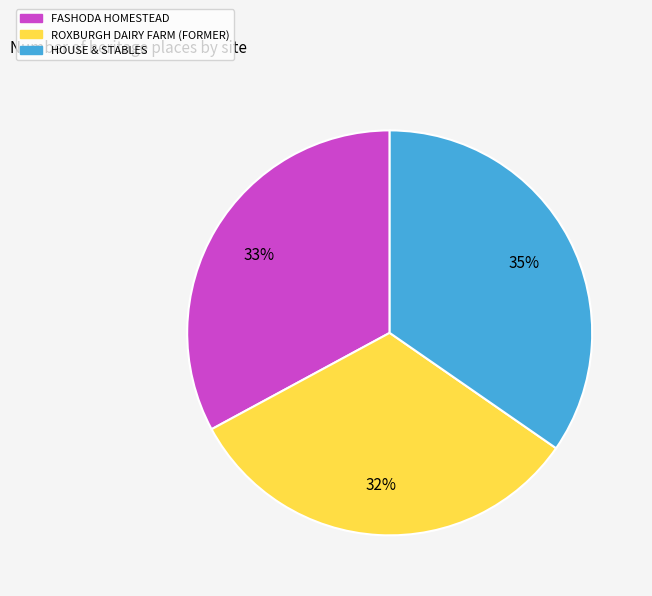

What is the ratio of the value at HOUSE & STABLES to the value at ROXBURGH DAIRY FARM (FORMER)?

1.1